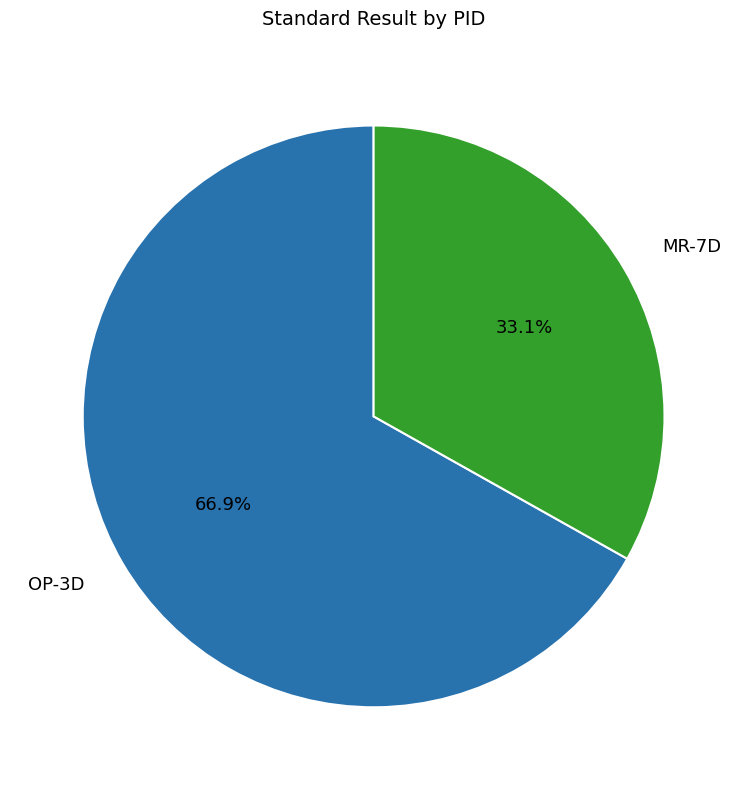

Which category accounts for the majority?

OP-3D